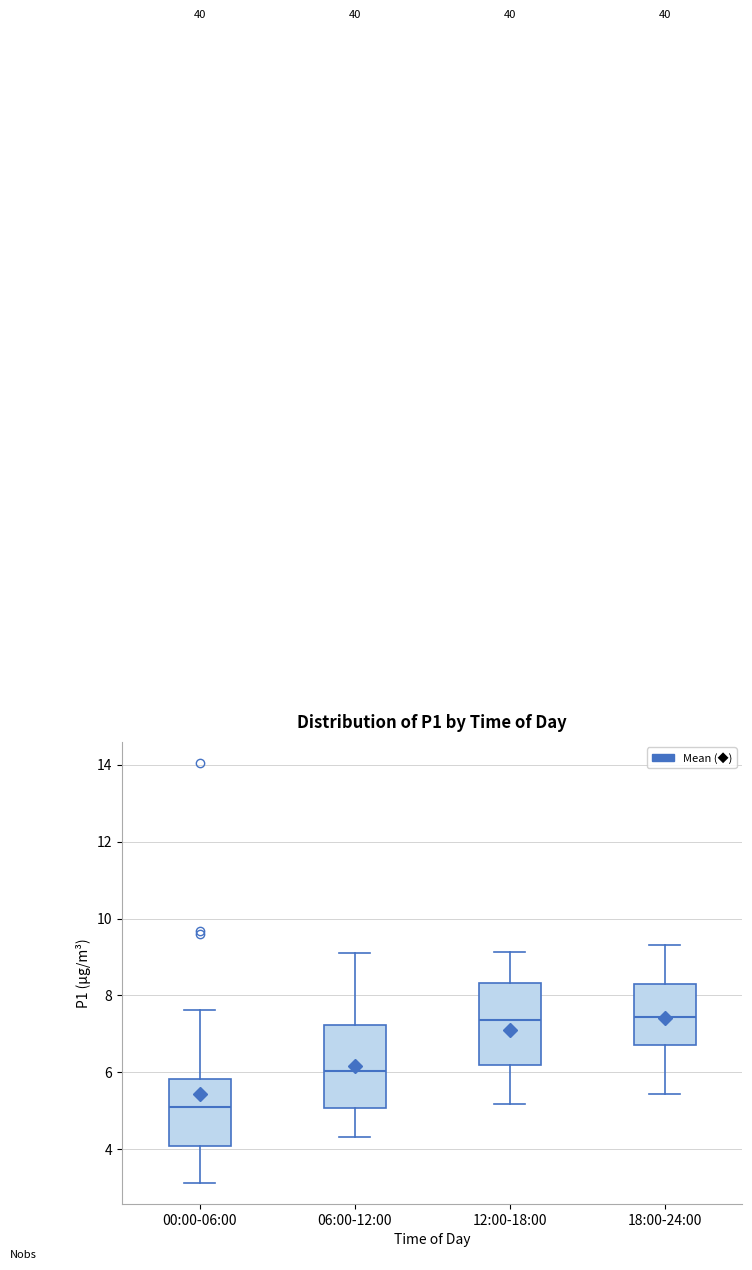

Where is the lower edge of the box for 00:00-06:00 on the y-axis? The values are not printed on the chart, so give them approximately, as read against the axis.

4.0